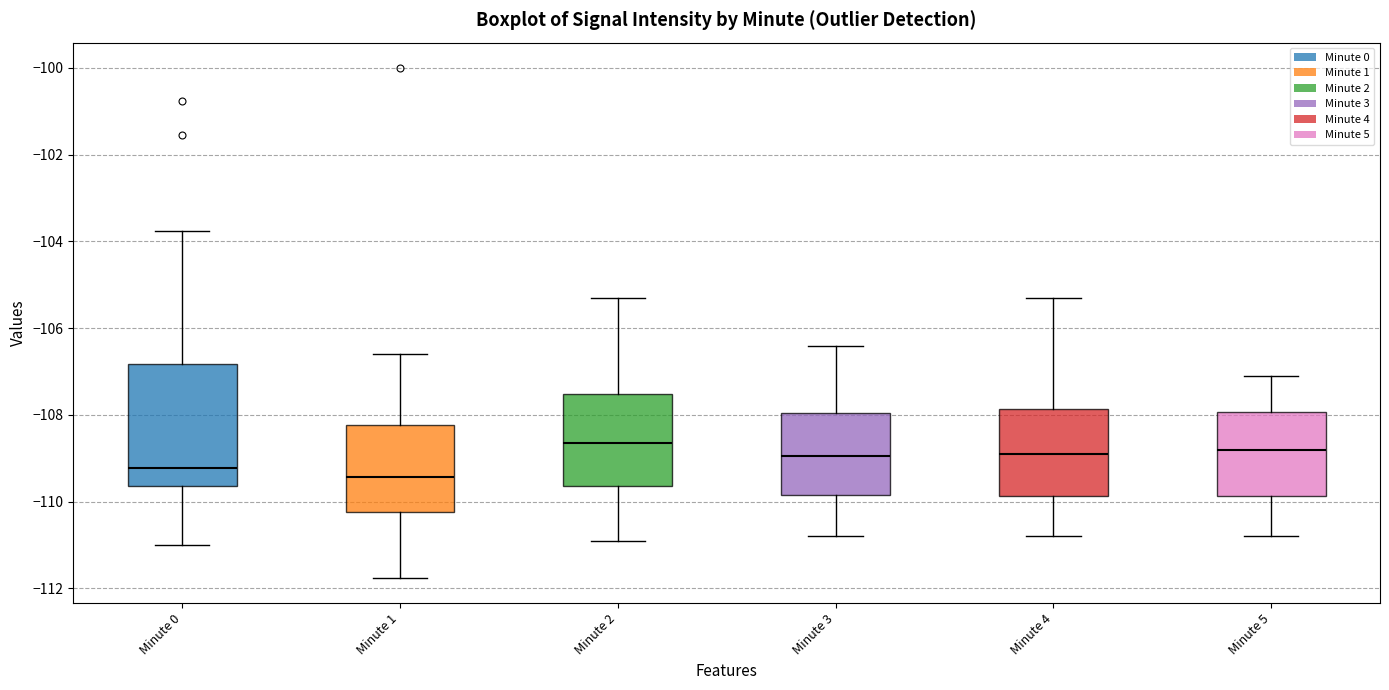

Reading left to right, transcribe this box plot: for each box, give where its median line is, the range the box spans, and where its two whiskers end, as read against the y-axis. The values are not printed on the chart, so give them approximately, as read against the axis.

Minute 0: median -109.2, box -109.6 to -106.8, whiskers -111.0 to -103.8
Minute 1: median -109.4, box -110.2 to -108.2, whiskers -111.8 to -106.6
Minute 2: median -108.6, box -109.6 to -107.6, whiskers -110.8 to -105.2
Minute 3: median -109.0, box -109.8 to -108.0, whiskers -110.8 to -106.4
Minute 4: median -108.8, box -109.8 to -107.8, whiskers -110.8 to -105.2
Minute 5: median -108.8, box -109.8 to -108.0, whiskers -110.8 to -107.0